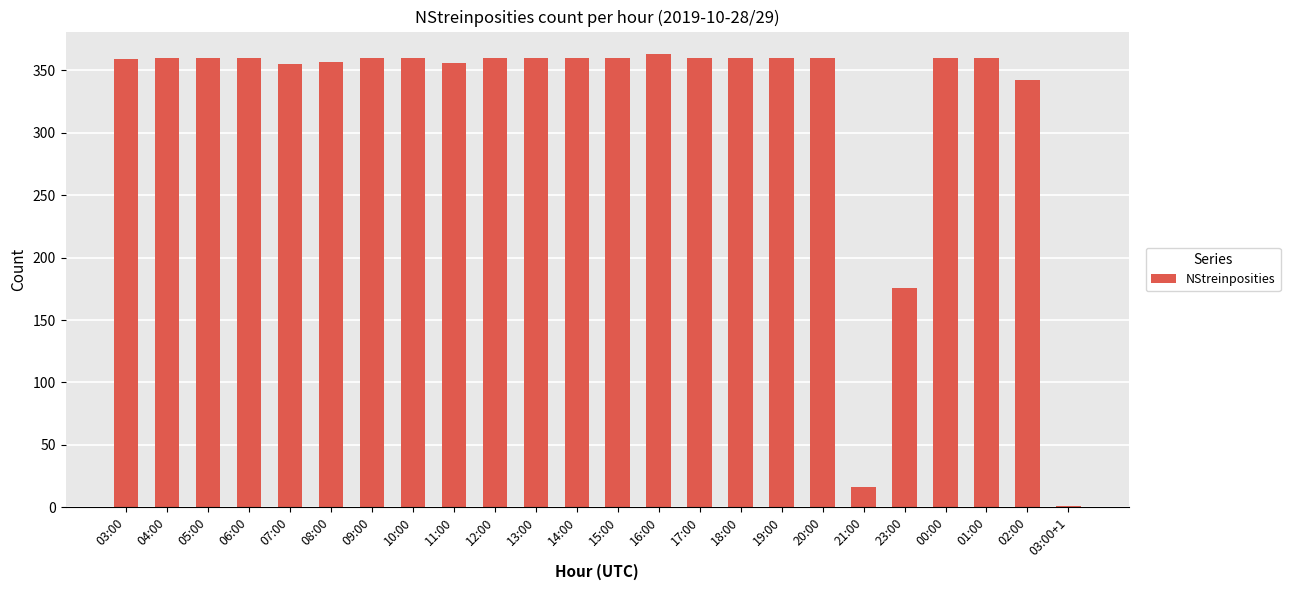

What is the change in value from 08:00 to 00:00?

+3